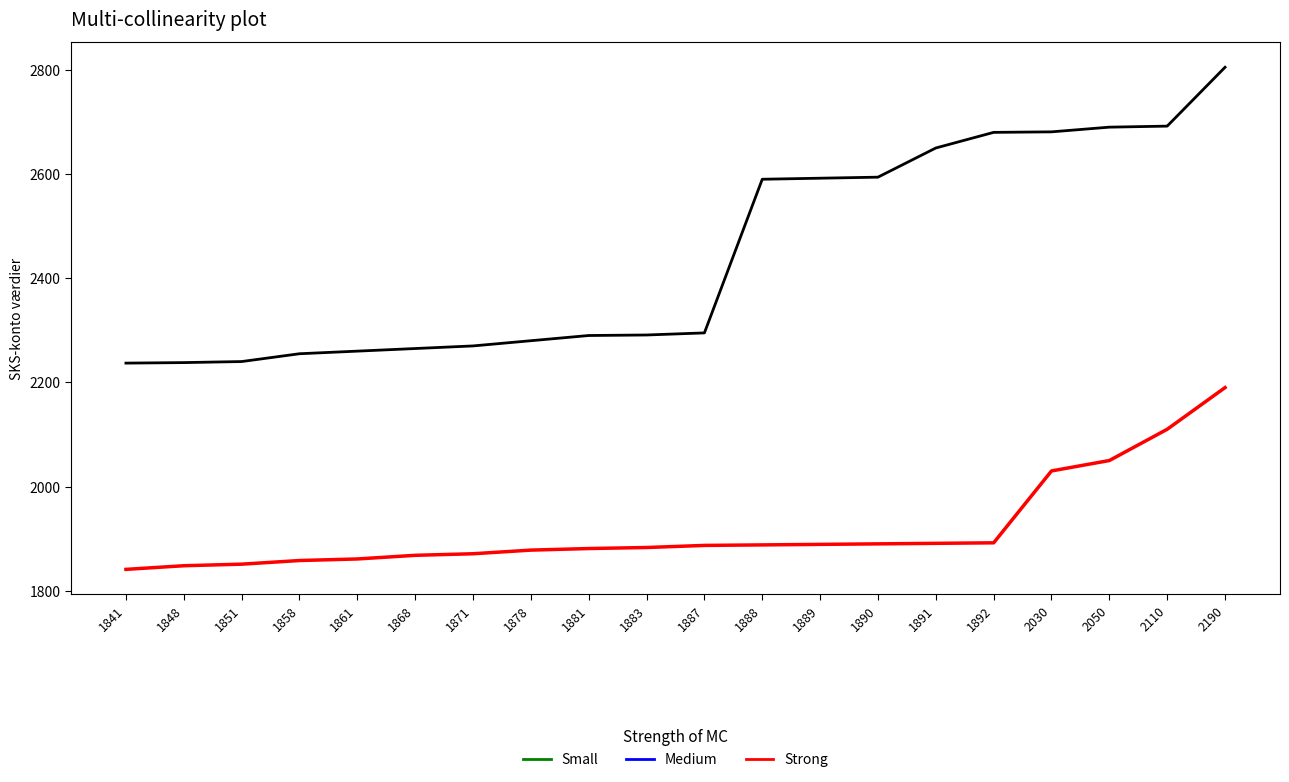

How many lines are shown in the chart?

2